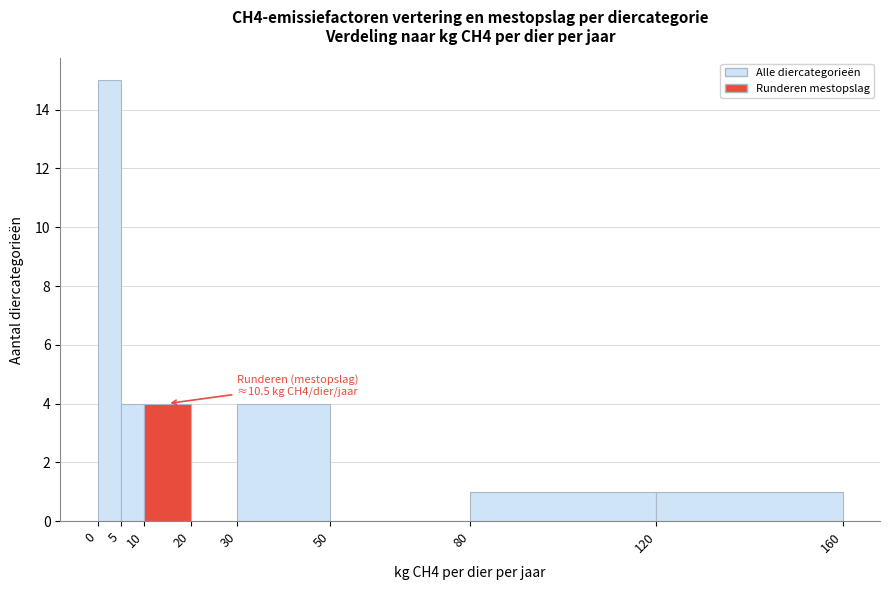

Which range on the x-axis has the tallest bar?

0 to 5